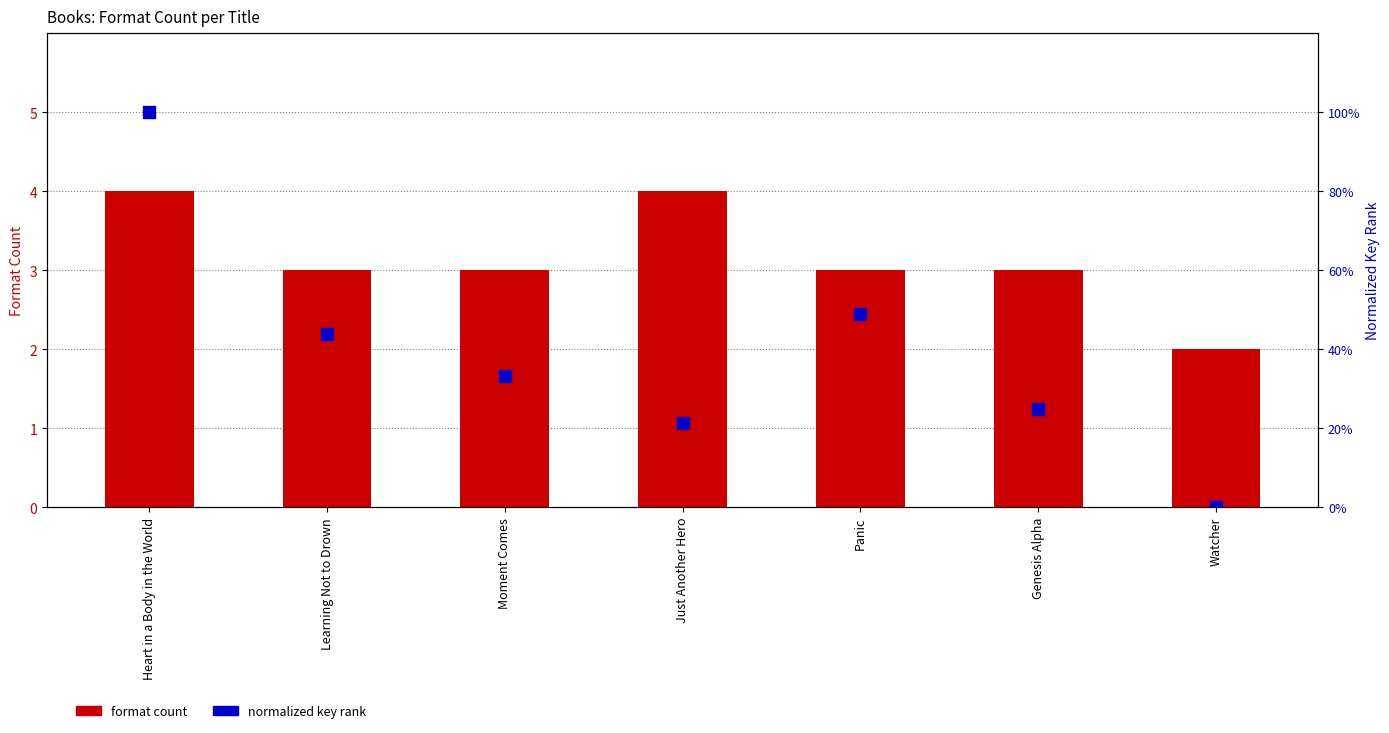

Which series has the widest spread of Y values?

normalized key rank